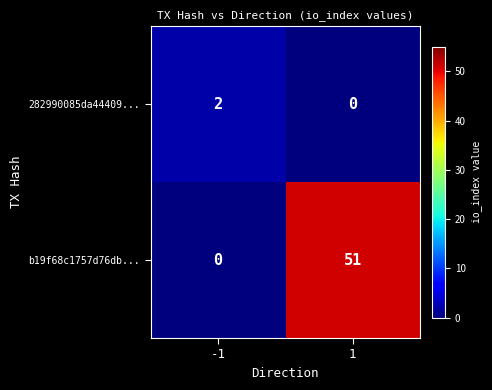

List the series in order of their peak value, lowest first.

282990085da44409..., b19f68c1757d76db...